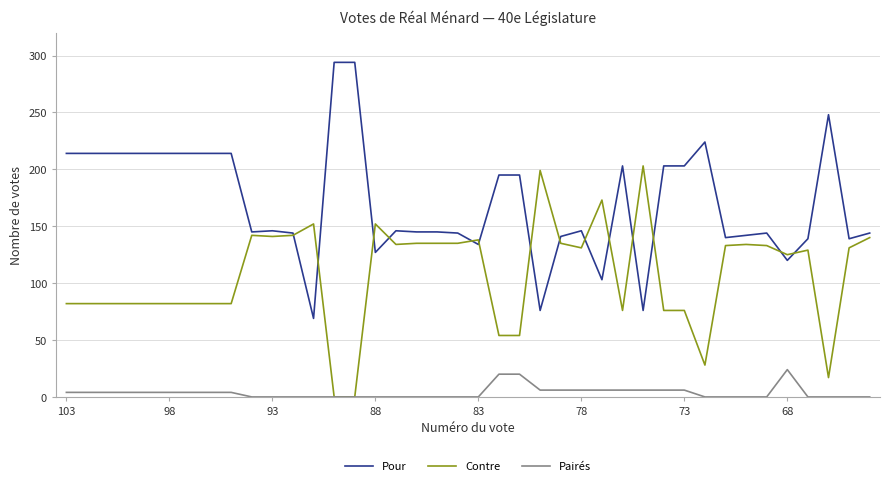

Which series has the widest spread of values?

Pour